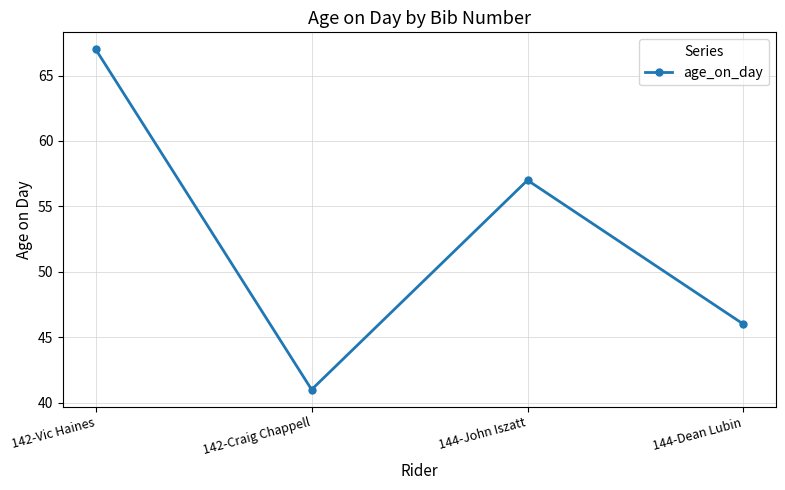

What is the change in value from 142-Vic Haines to 144-Dean Lubin?

-21